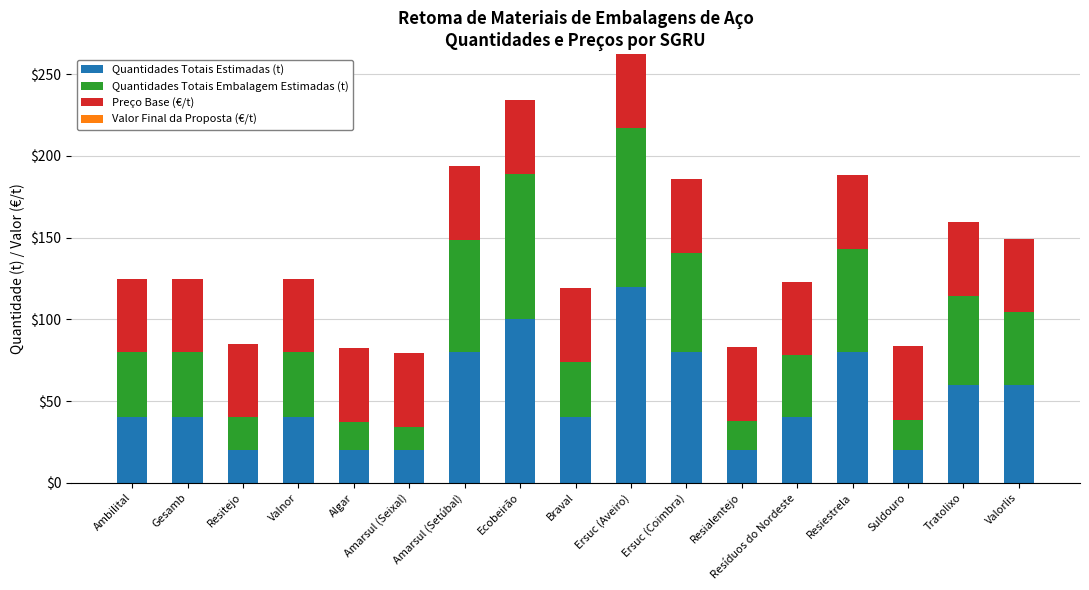

What is the maximum value for Quantidades Totais Estimadas (t)?

120.0